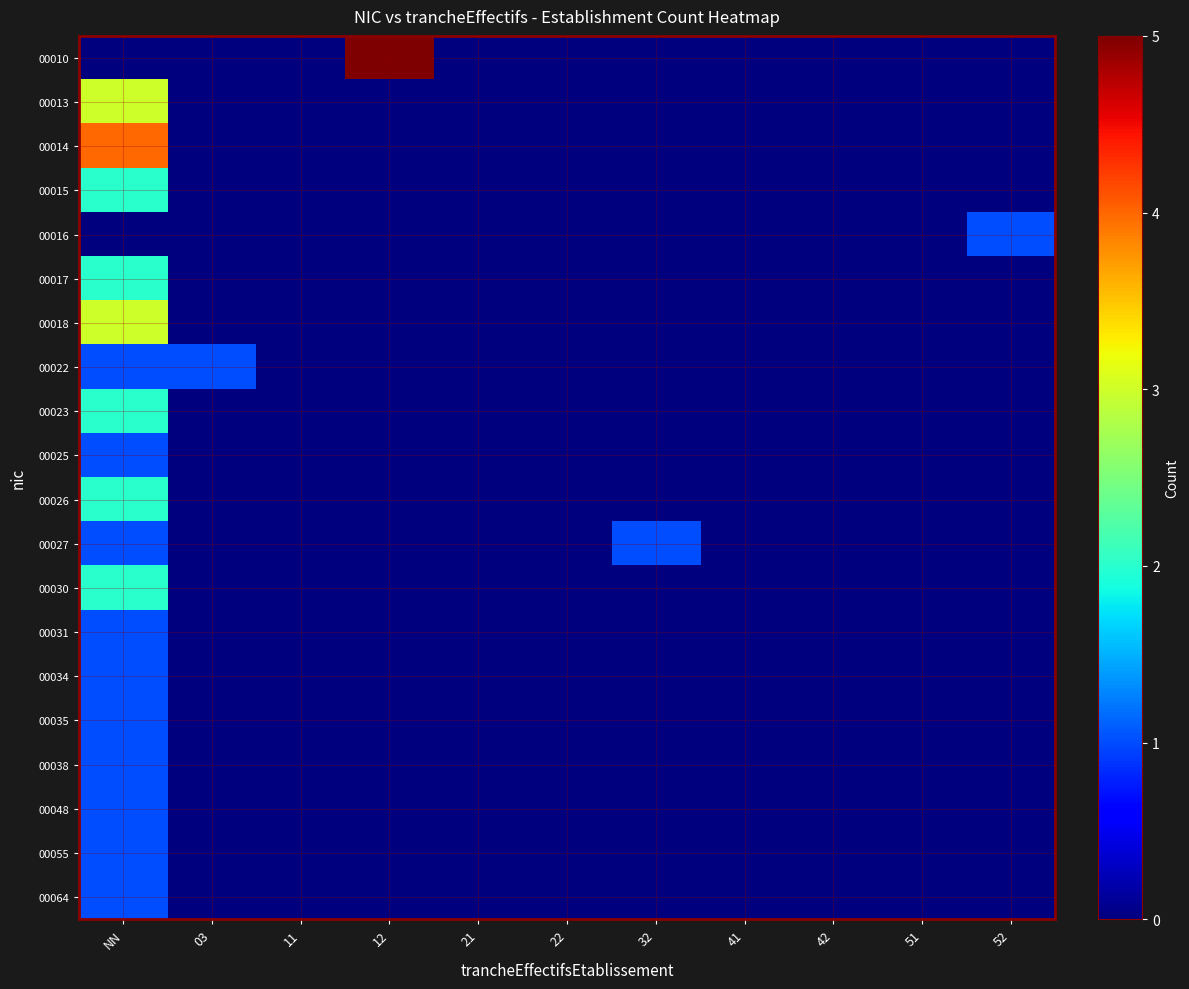

Which series has the widest spread of values?

00010